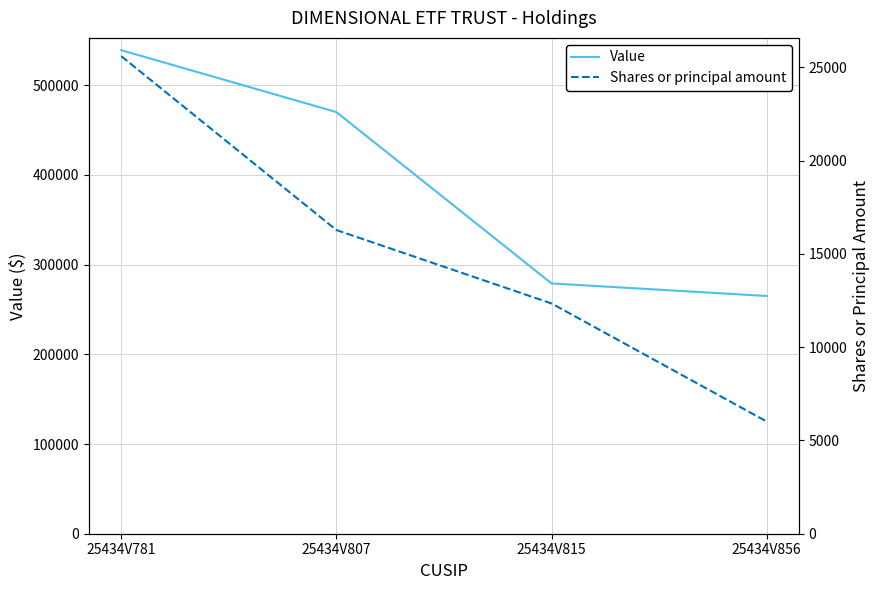

What value does the Value series have at 25434V856?

265000